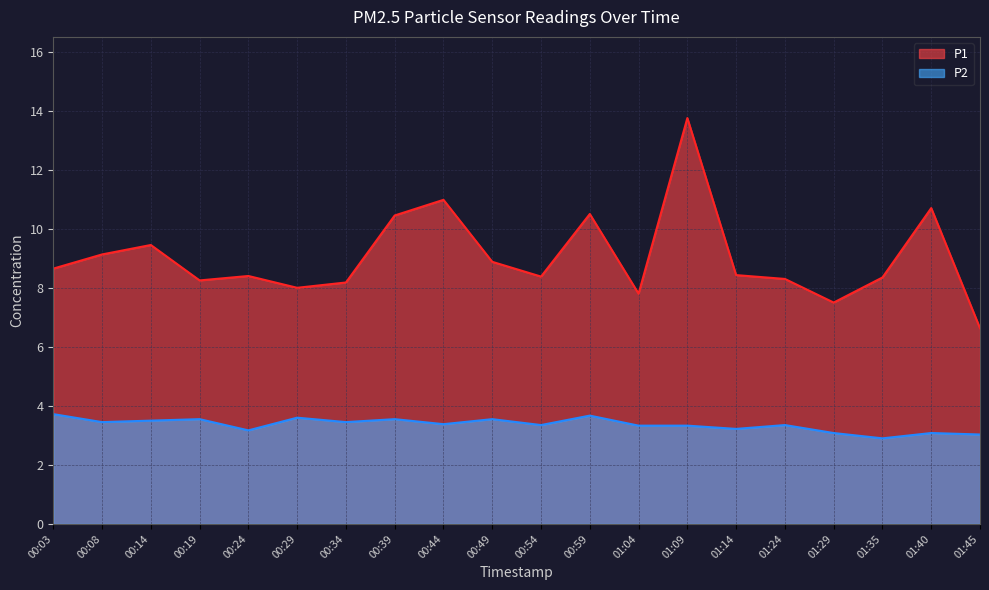

Reading left to right, extract all data points from this chart.

P1: 8.7	9.1	9.4	8.2	8.4	8.0	8.2	10.4	11.0	8.9	8.4	10.5	7.8	13.8	8.4	8.3	7.5	8.3	10.7	6.6
P2: 3.7	3.5	3.5	3.5	3.2	3.6	3.5	3.5	3.4	3.5	3.4	3.7	3.3	3.3	3.2	3.4	3.1	2.9	3.1	3.0